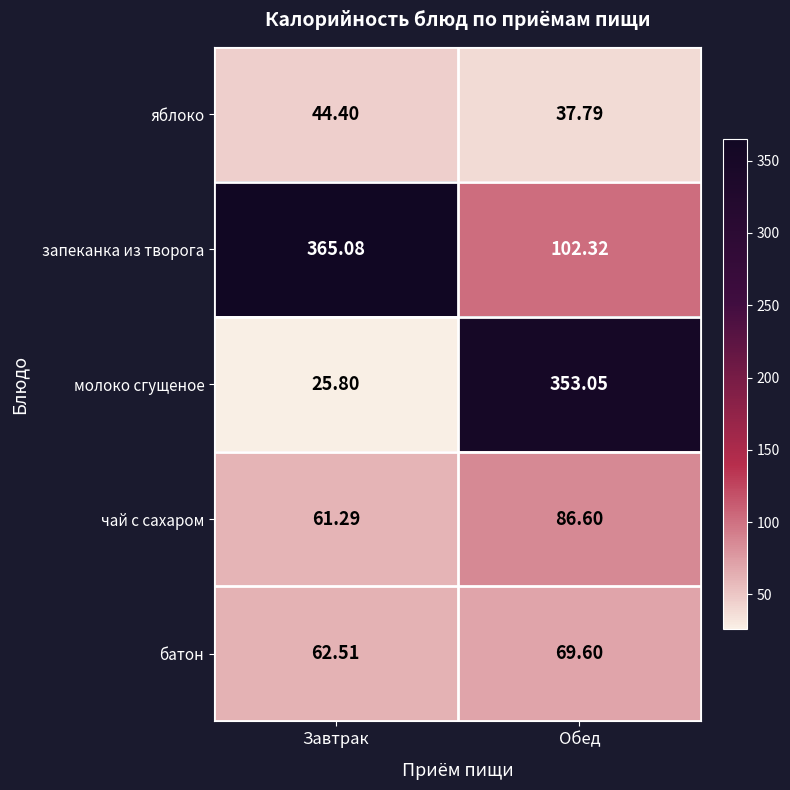

Which category has the lowest value in the чай с сахаром series?

Завтрак